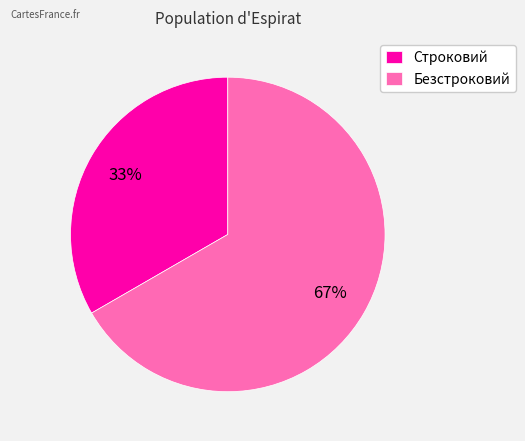

Is Безстроковий the majority of the pie?

Yes